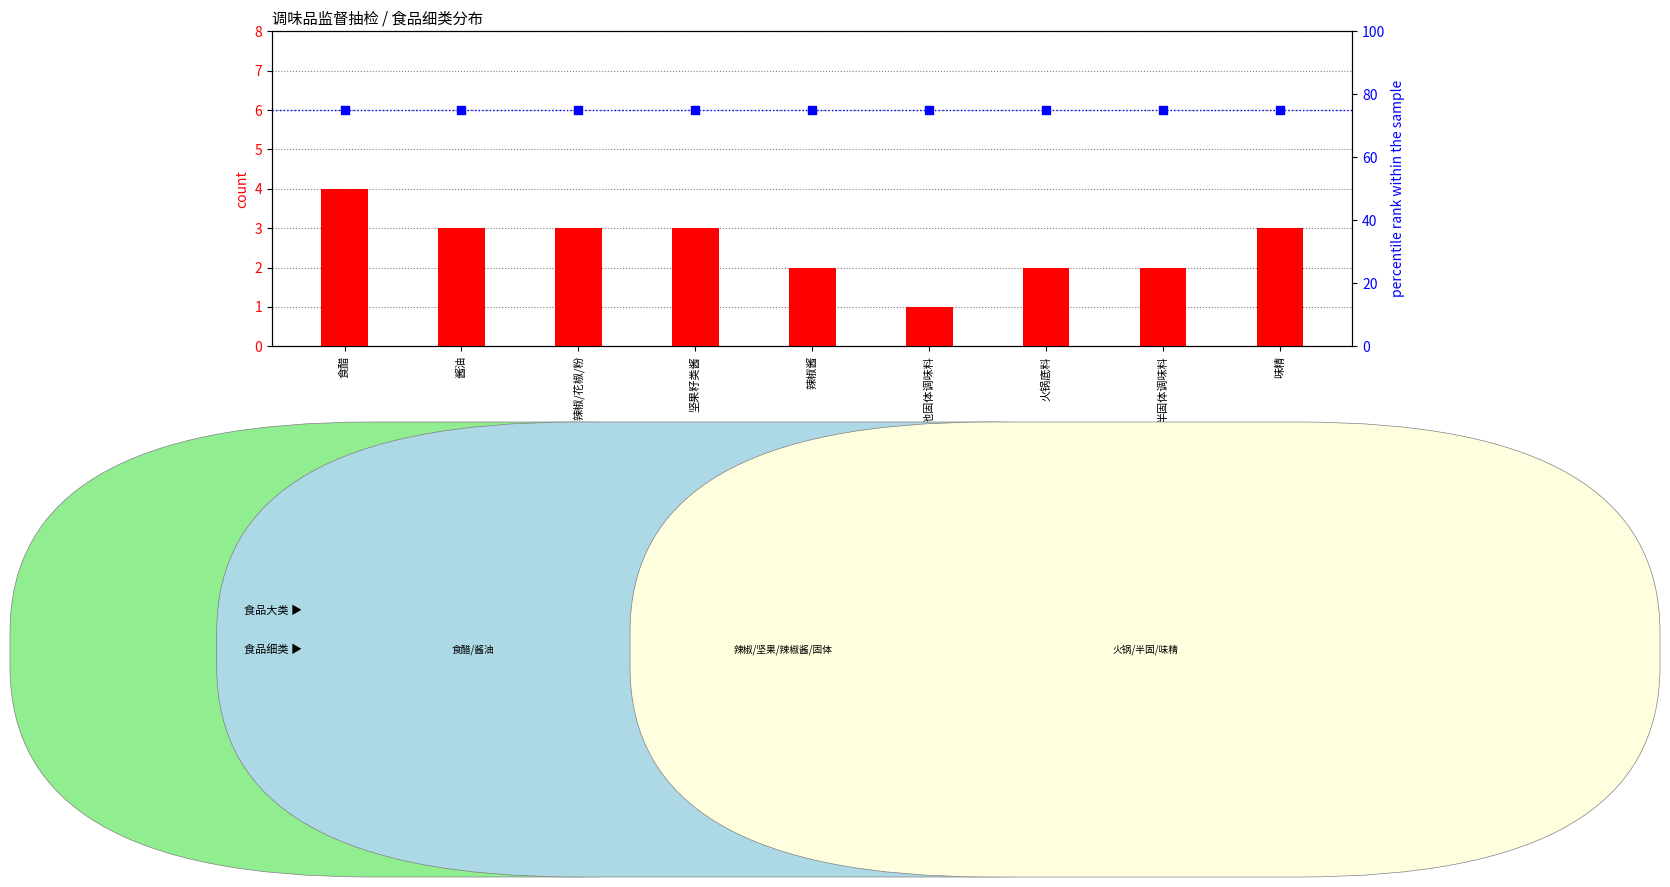

Which series has the widest spread of Y values?

count